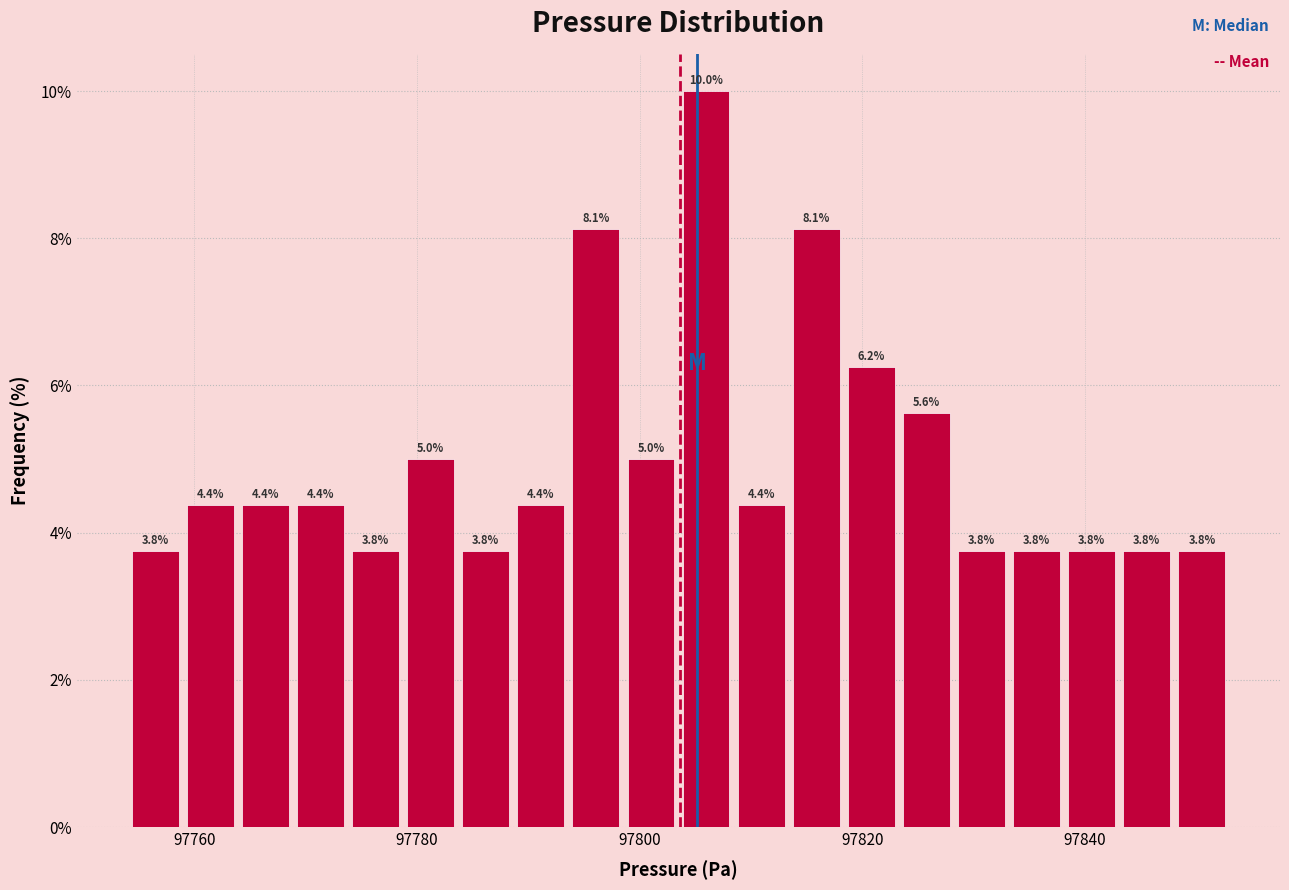

Around what value on the x-axis is the tallest bar? Give the approximate position of its centre, as read against the axis.

97806